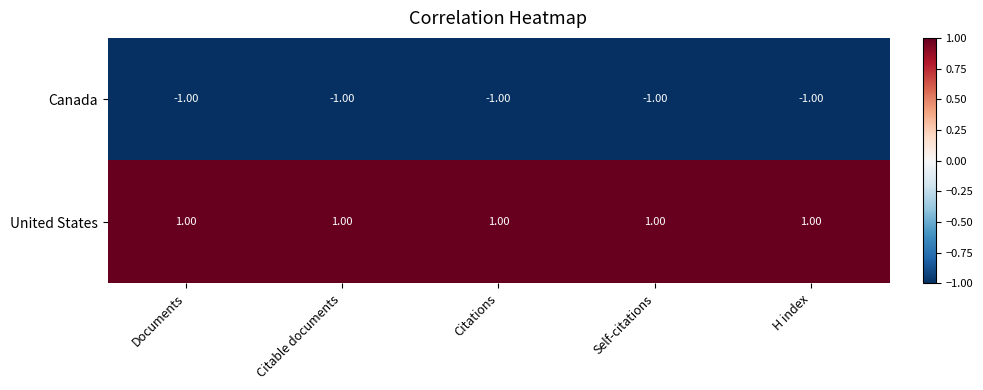

At how many categories does at least one series exceed 0?

5